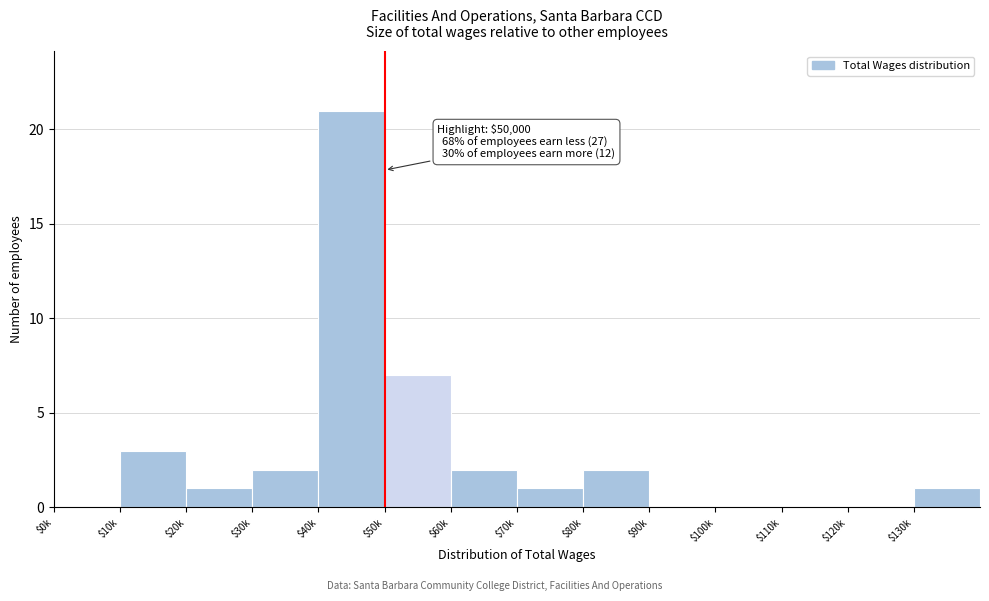

What is the sum of all values?

40